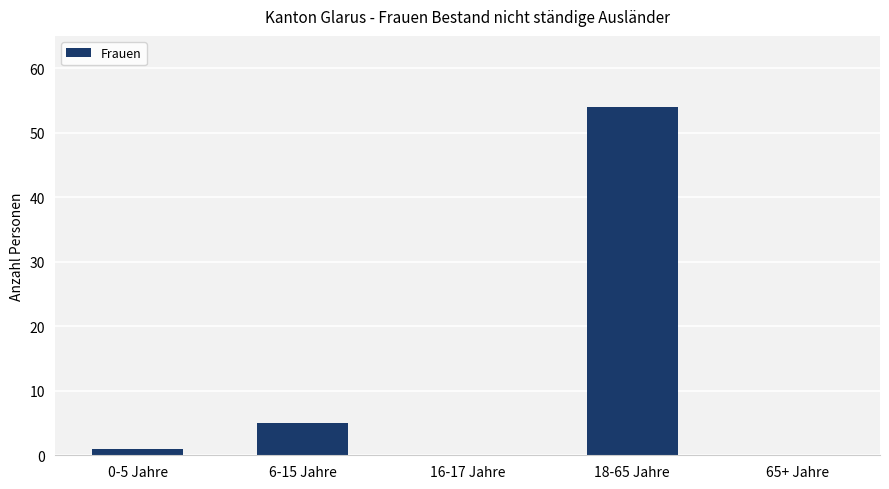

Reading left to right, extract all data points from this chart.

0-5 Jahre=1	6-15 Jahre=5	16-17 Jahre=0	18-65 Jahre=54	65+ Jahre=0